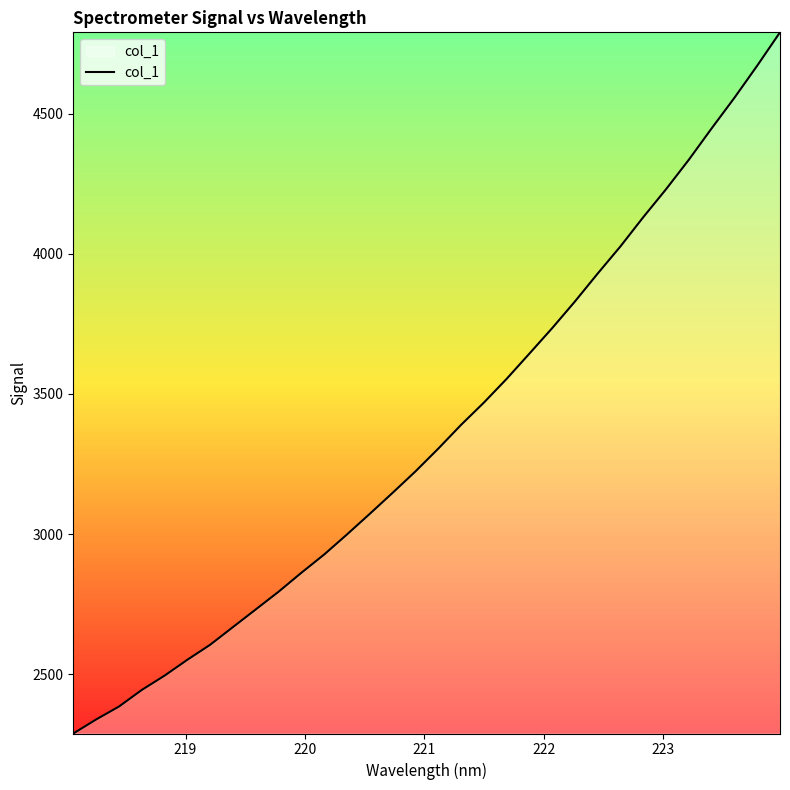

What is the difference between the maximum and minimum values?

2501.0